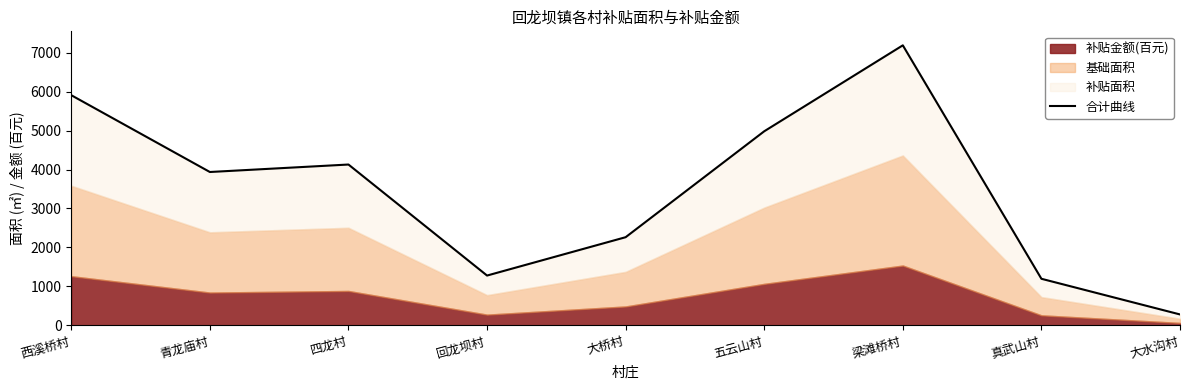

How many lines are shown in the chart?

1